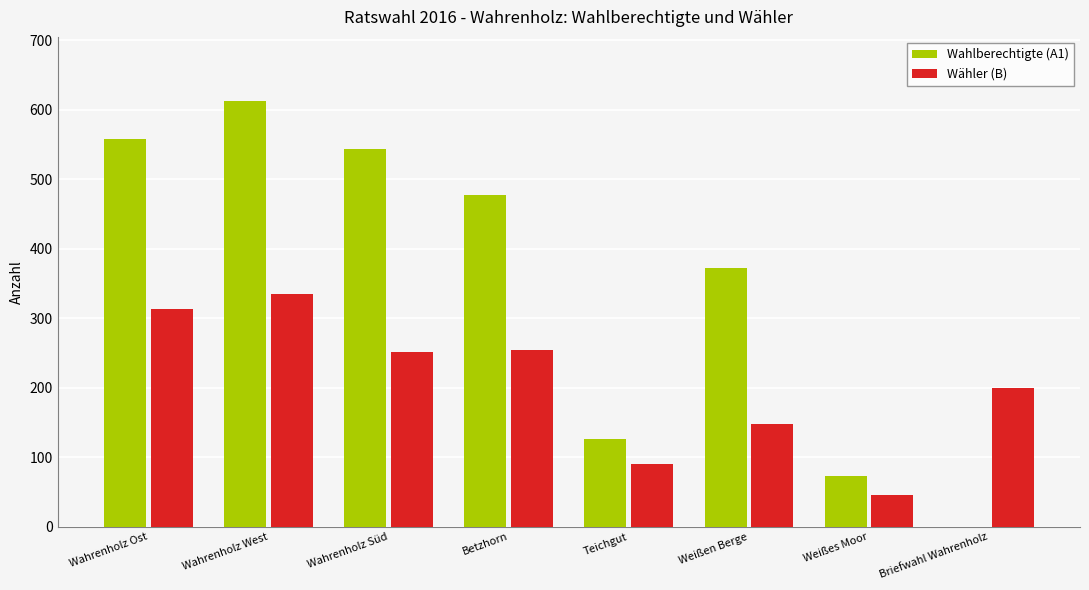

Reading right to left, extract all data points from this chart.

Wahlberechtigte (A1): Briefwahl Wahrenholz=0	Weißes Moor=73	Weißen Berge=372	Teichgut=126	Betzhorn=477	Wahrenholz Süd=544	Wahrenholz West=613	Wahrenholz Ost=558
Wähler (B): Briefwahl Wahrenholz=199	Weißes Moor=46	Weißen Berge=148	Teichgut=91	Betzhorn=254	Wahrenholz Süd=251	Wahrenholz West=335	Wahrenholz Ost=314